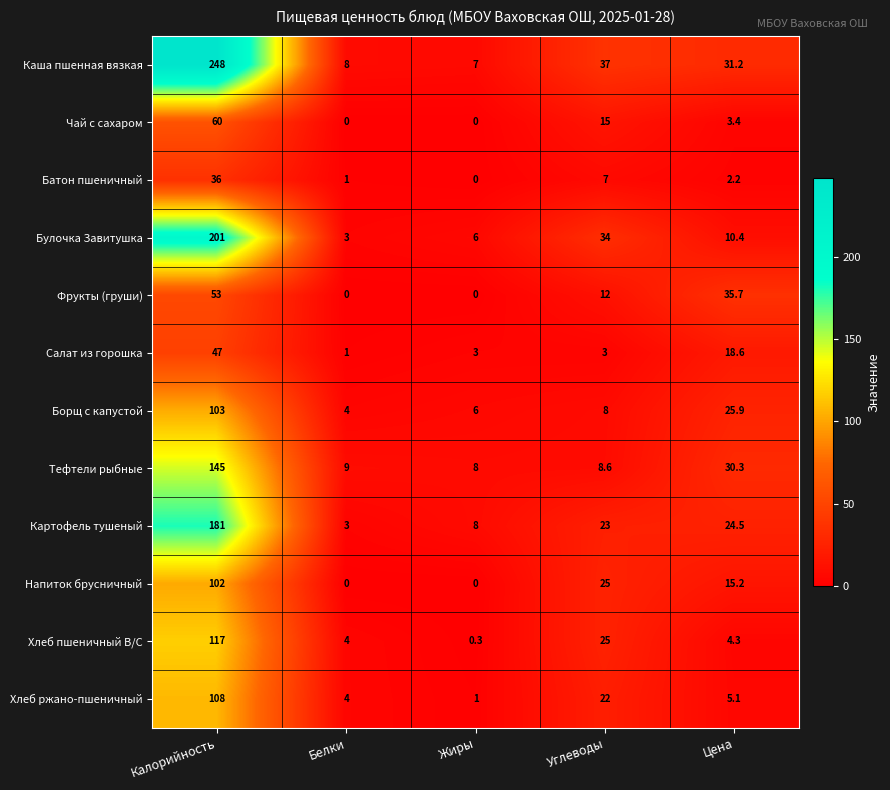

Where does the Картофель тушеный series first go above 23?

Калорийность